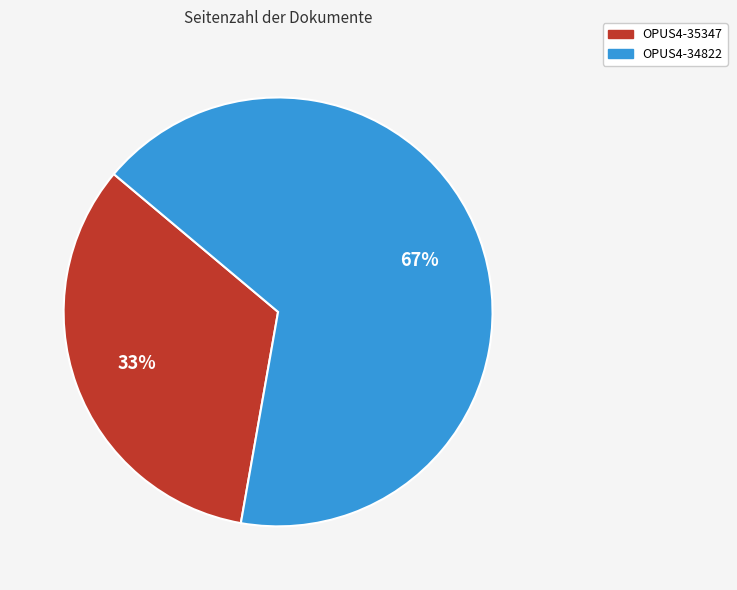

What is the ratio of the value at OPUS4-35347 to the value at OPUS4-34822?

0.5